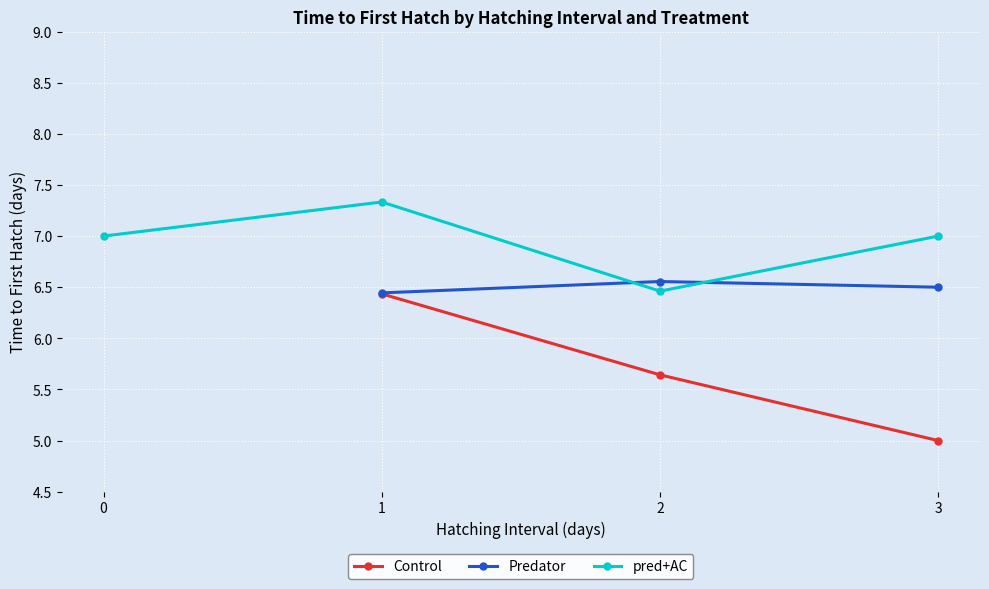

What is the value of the Control point at the 3rd from the left?

5.0